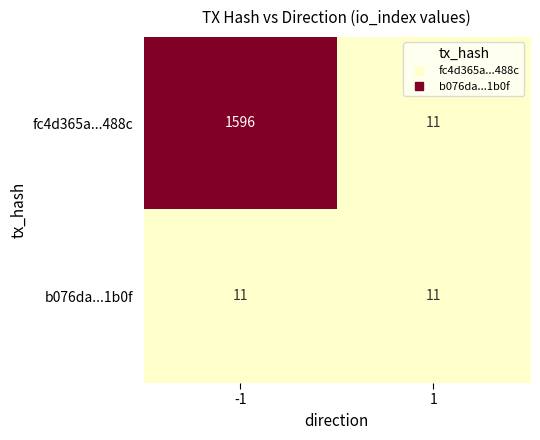

The value of fc4d365a...488c at 1 is 11. True or false?

True